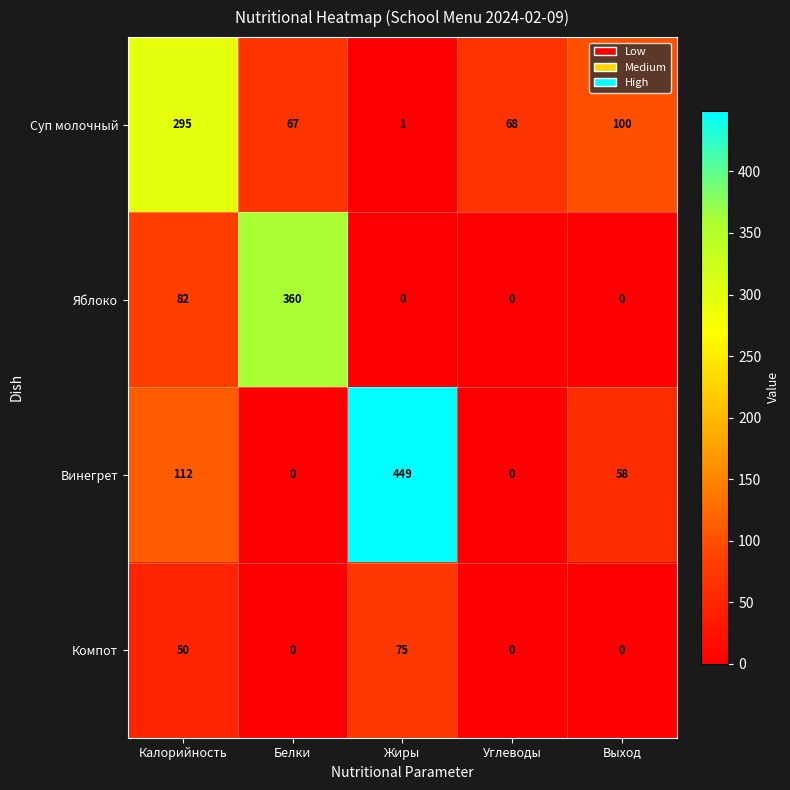

The Суп молочный series shows 34 at Белки. True or false?

False